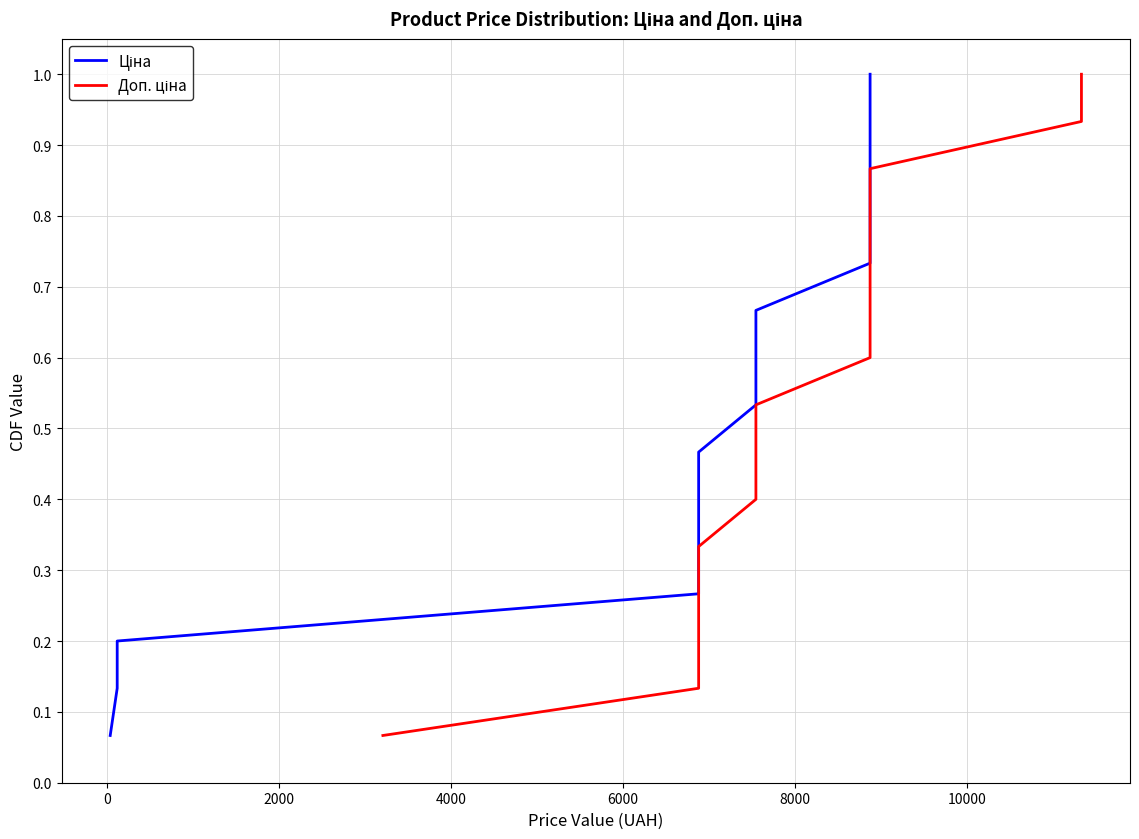

At how many categories does at least one series exceed 0?

15